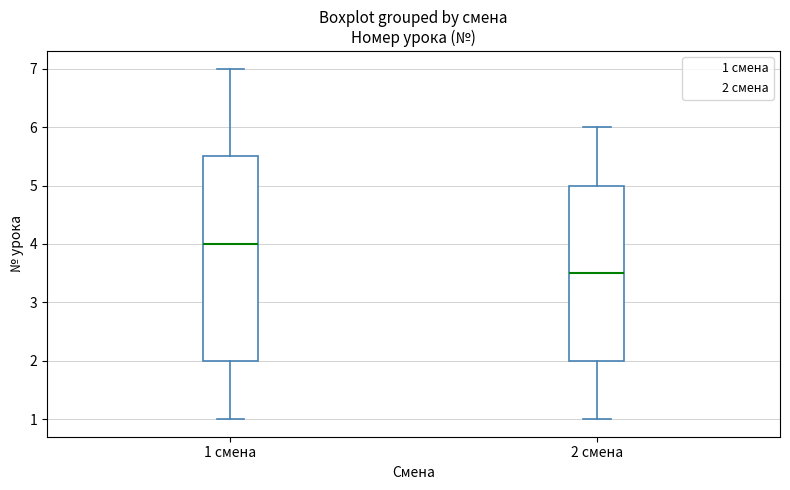

Comparing the boxes themselves (not the whiskers), which one is the tallest?

1 смена